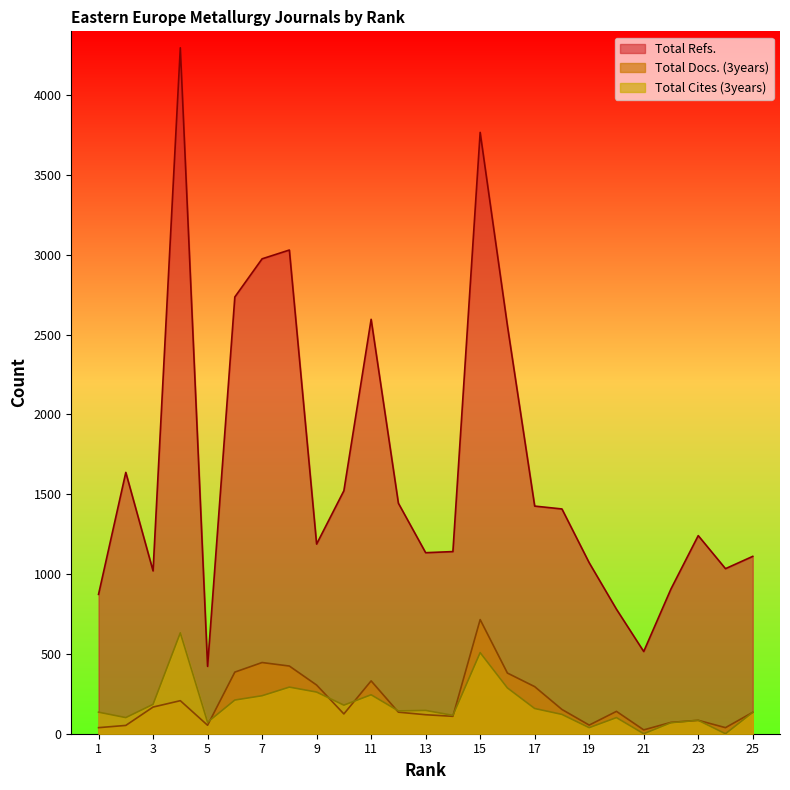

What is the value of the Total Docs. (3years) point at the 9th from the left?

305